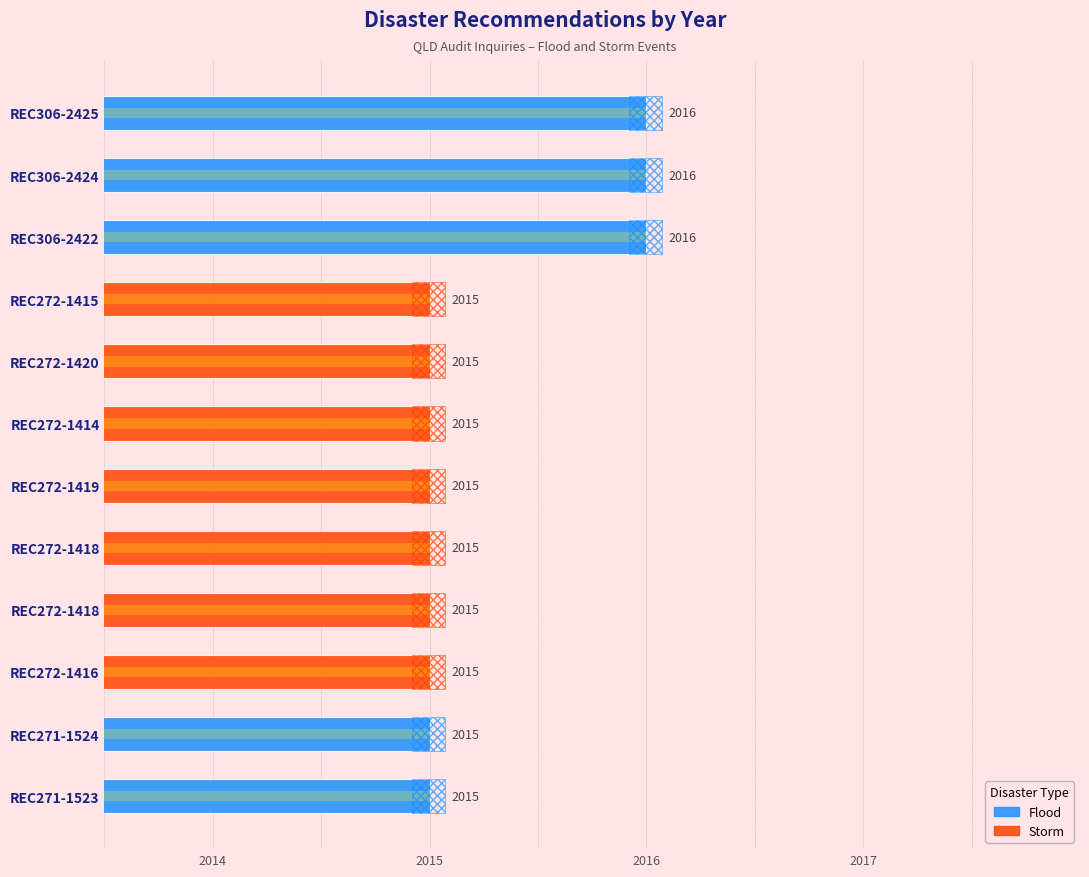

Which label corresponds to the smallest value in the chart?

REC272-1415